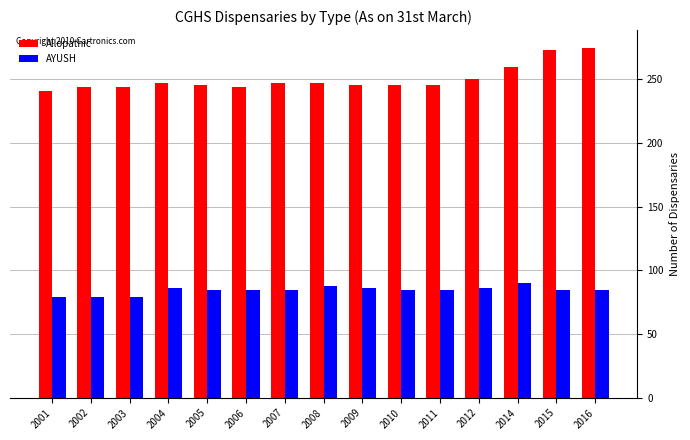

At 2016, list the series in order from smallest to largest.

AYUSH, Allopathic